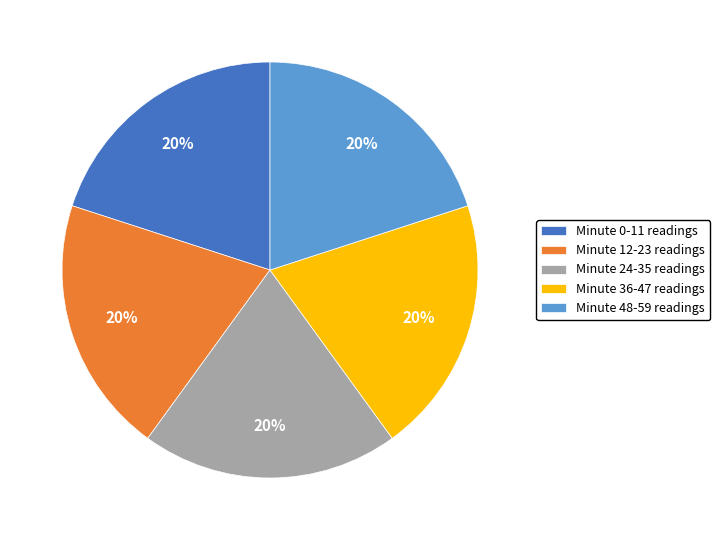

True or false: Minute 12-23 readings accounts for 30% of the total.

False